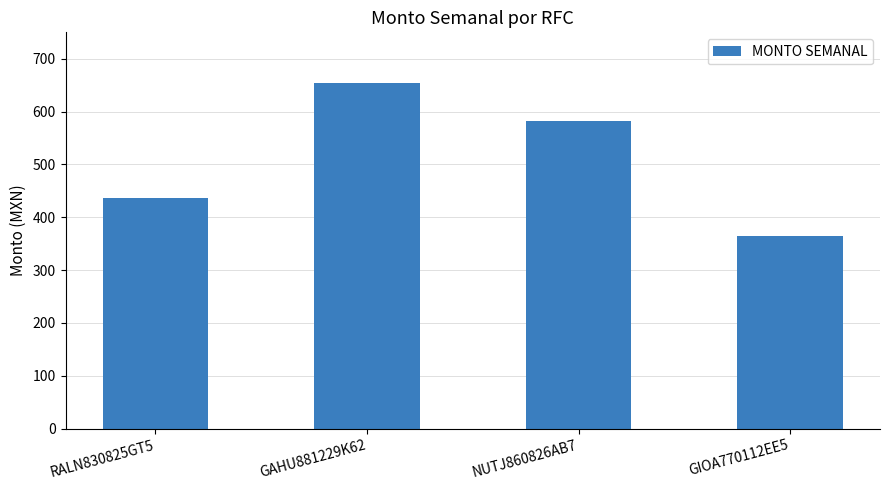

What is the difference between the values at GIOA770112EE5 and NUTJ860826AB7?

218.1